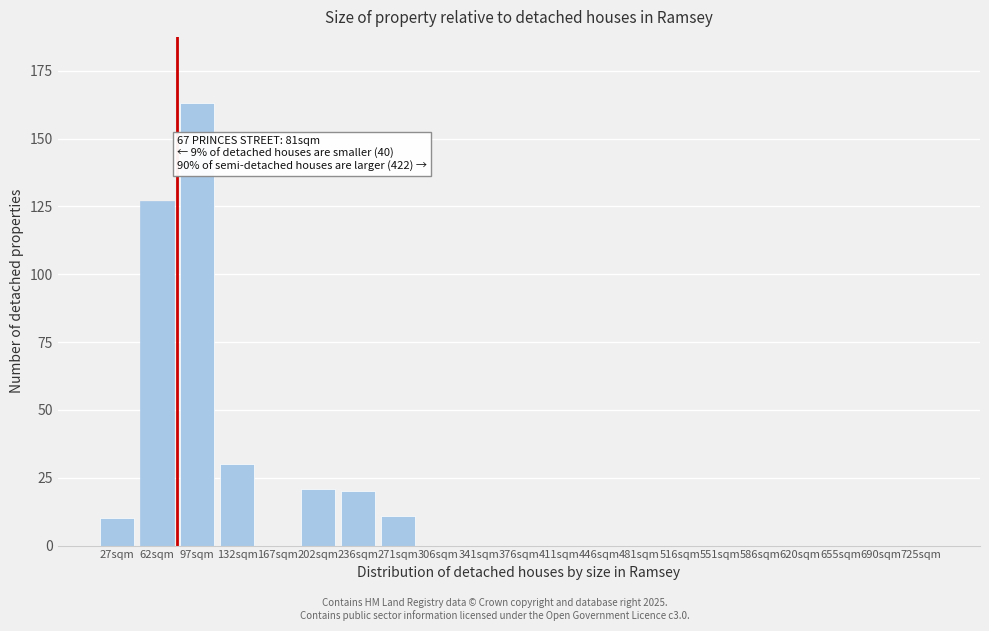

Reading left to right, what are all the values shown in this chart?

27sqm=10	62sqm=127	97sqm=163	132sqm=30	167sqm=0	202sqm=21	236sqm=20	271sqm=11	306sqm=0	341sqm=0	376sqm=0	411sqm=0	446sqm=0	481sqm=0	516sqm=0	551sqm=0	586sqm=0	620sqm=0	655sqm=0	690sqm=0	725sqm=0